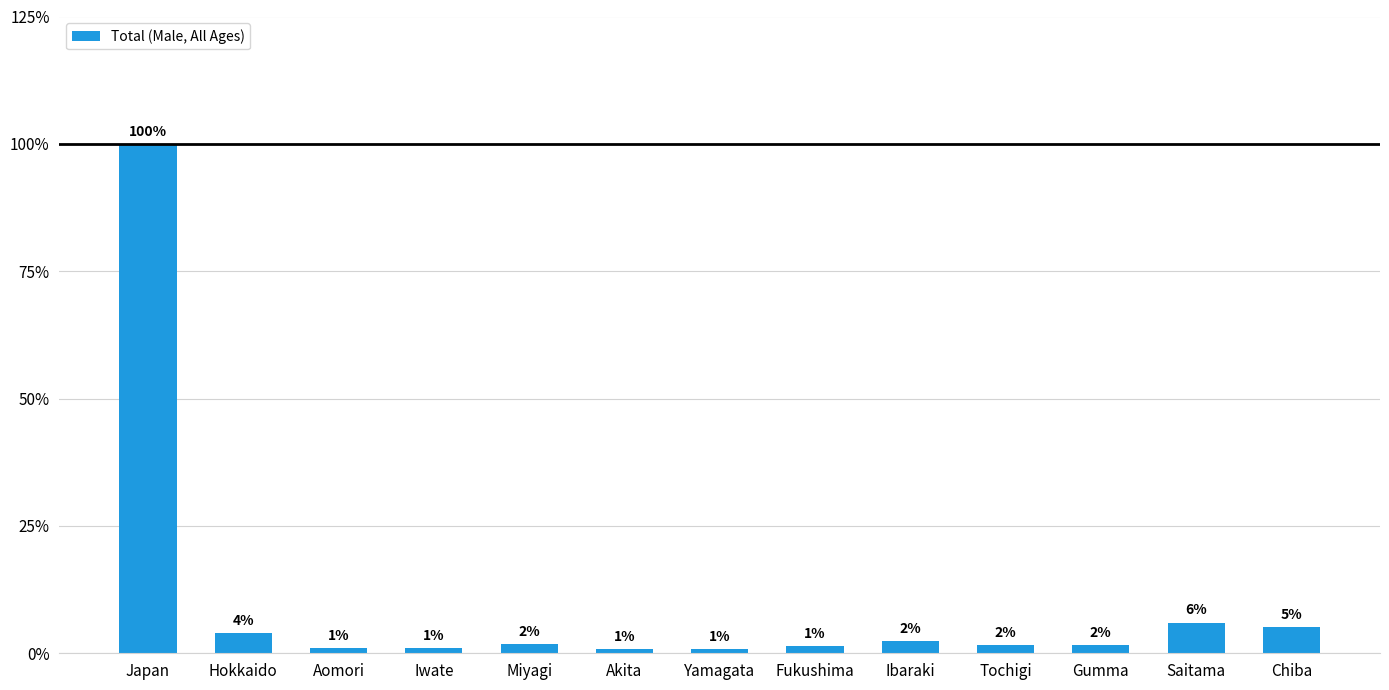

At which category does the chart reach its peak across all series?

Japan